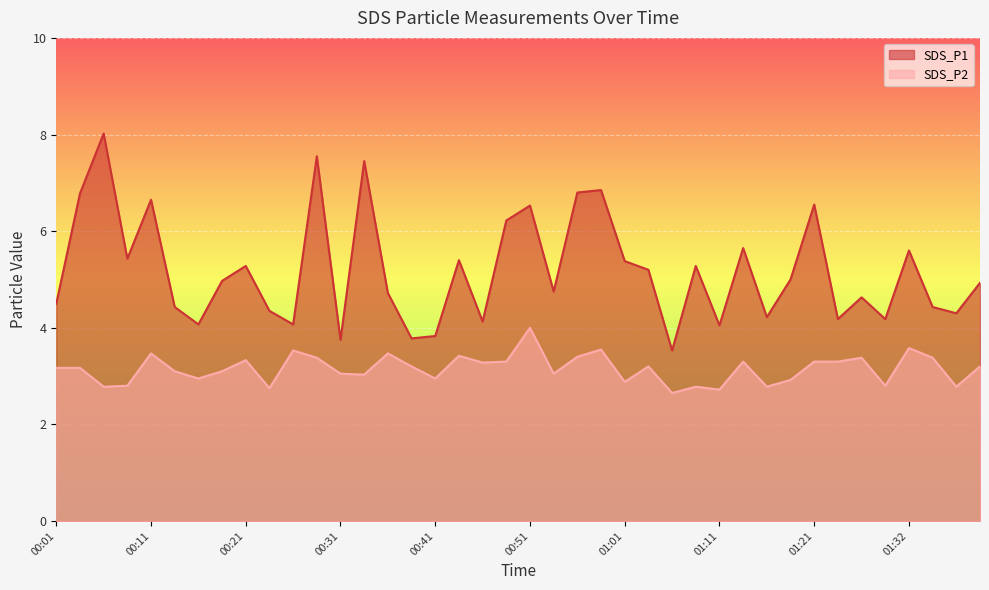

What is the minimum value shown in the chart?

2.6